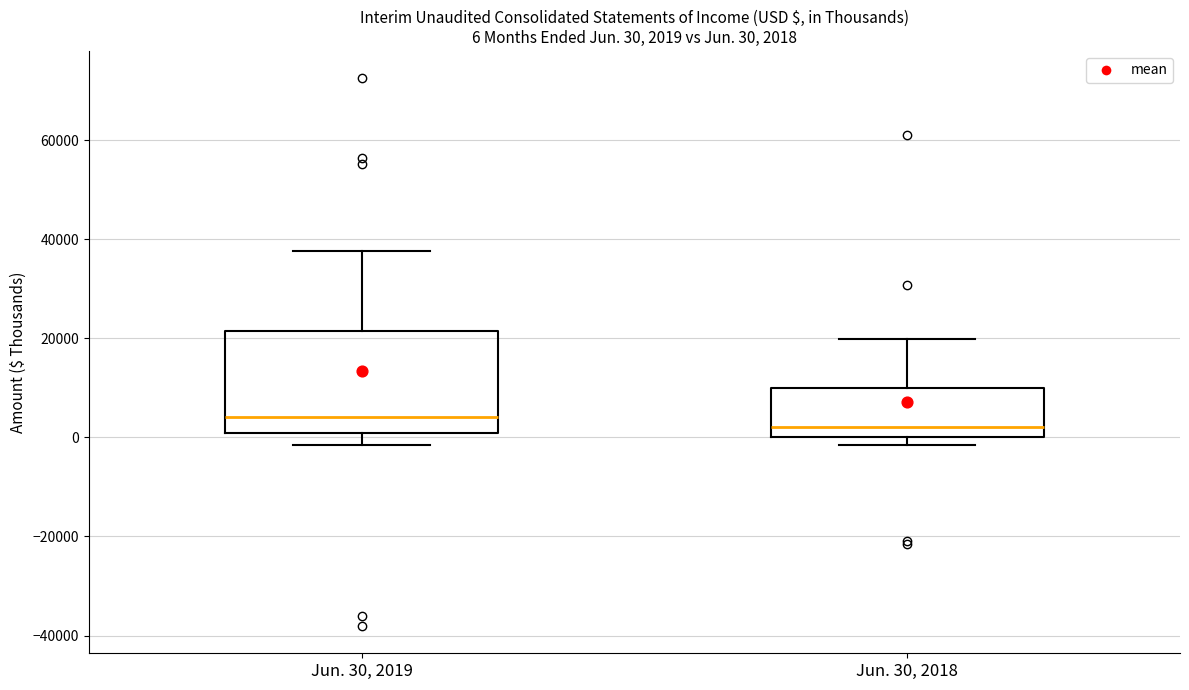

Which box's median line is the highest?

Jun. 30, 2019